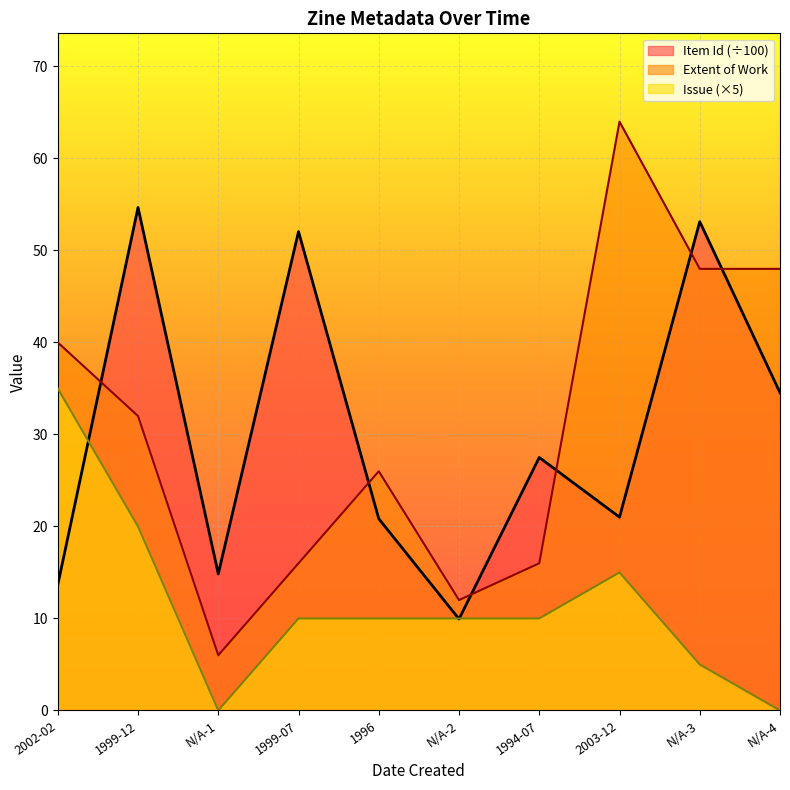

Reading left to right, list all the values displayed in this chart.

Item Id: 2002-02=13.7	1999-12=54.7	N/A-1=14.8	1999-07=52.0	1996=20.8	N/A-2=9.9	1994-07=27.5	2003-12=21.0	N/A-3=53.1	N/A-4=34.5
Extent of Work: 2002-02=40.0	1999-12=32.0	N/A-1=6.0	1999-07=16.0	1996=26.0	N/A-2=12.0	1994-07=16.0	2003-12=64.0	N/A-3=48.0	N/A-4=48.0
Issue: 2002-02=35.0	1999-12=20.0	N/A-1=0.0	1999-07=10.0	1996=10.0	N/A-2=10.0	1994-07=10.0	2003-12=15.0	N/A-3=5.0	N/A-4=0.0